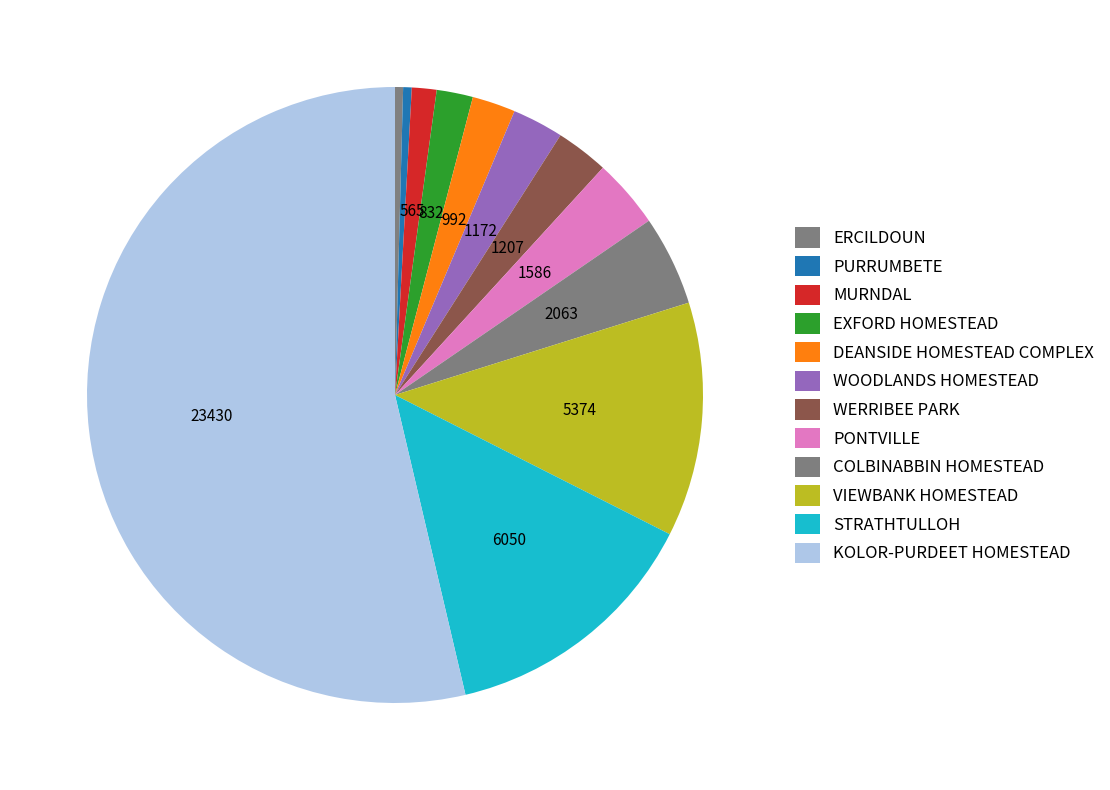

Rank the categories by value from highest to lowest.

KOLOR-PURDEET HOMESTEAD, STRATHTULLOH, VIEWBANK HOMESTEAD, COLBINABBIN HOMESTEAD, PONTVILLE, WERRIBEE PARK, WOODLANDS HOMESTEAD, DEANSIDE HOMESTEAD COMPLEX, EXFORD HOMESTEAD, MURNDAL, PURRUMBETE, ERCILDOUN